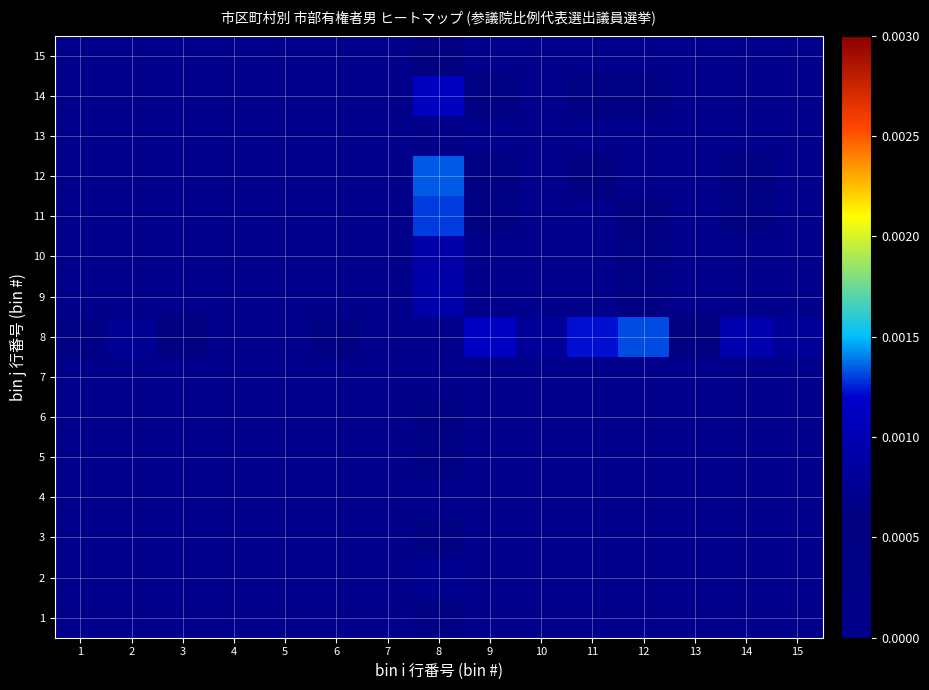

At which category is the sum across all series the highest?

8